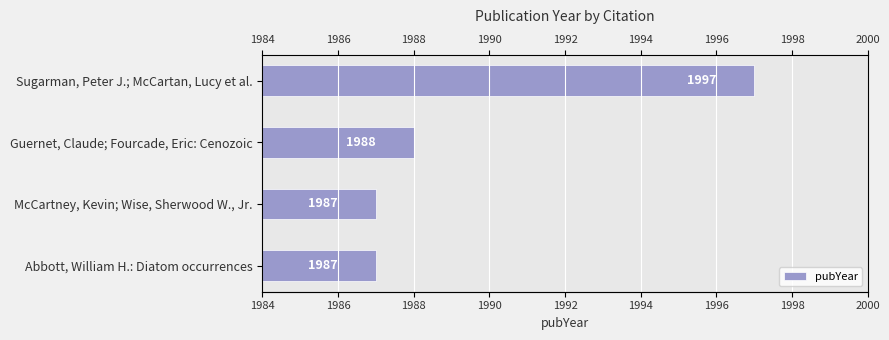

What value does the data have at Abbott, William H.: Diatom occurrences, to the nearest 10?

1990